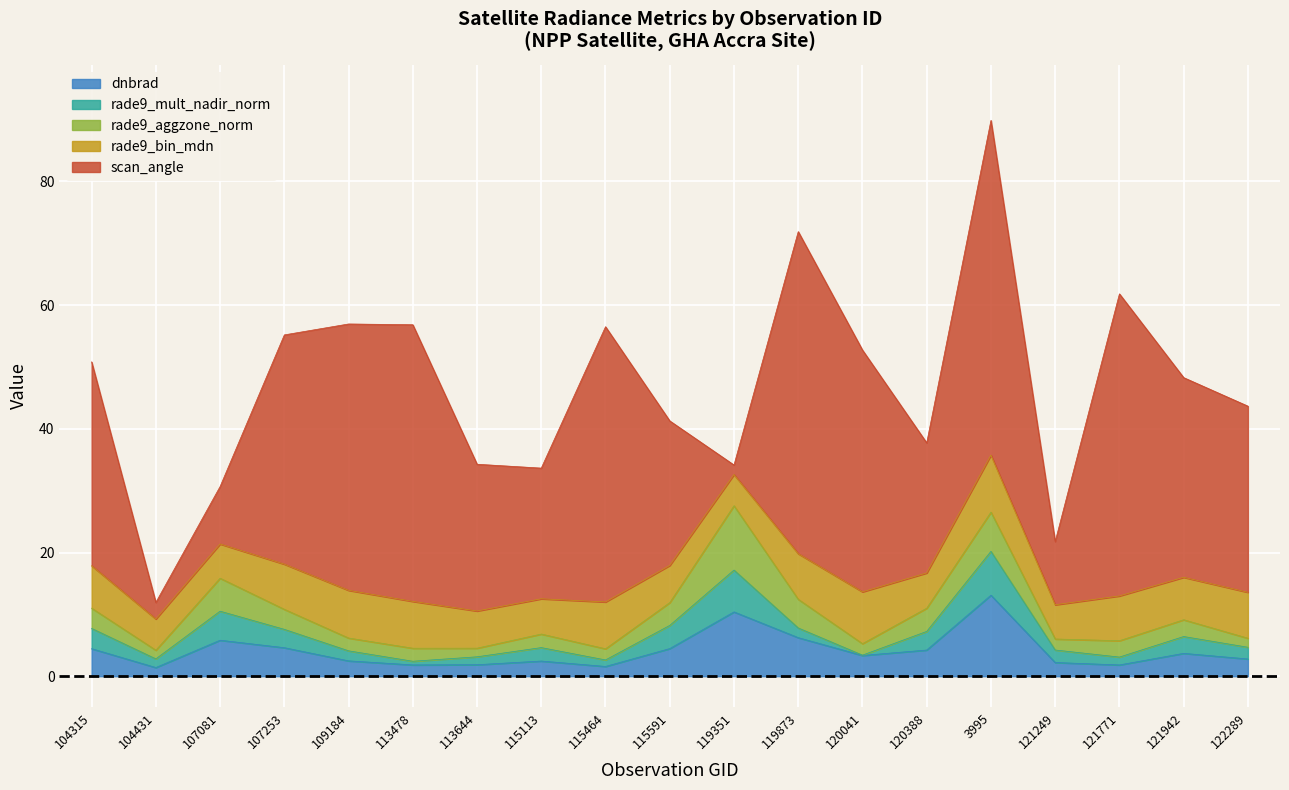

What is the label of the 9th point from the right?

119351